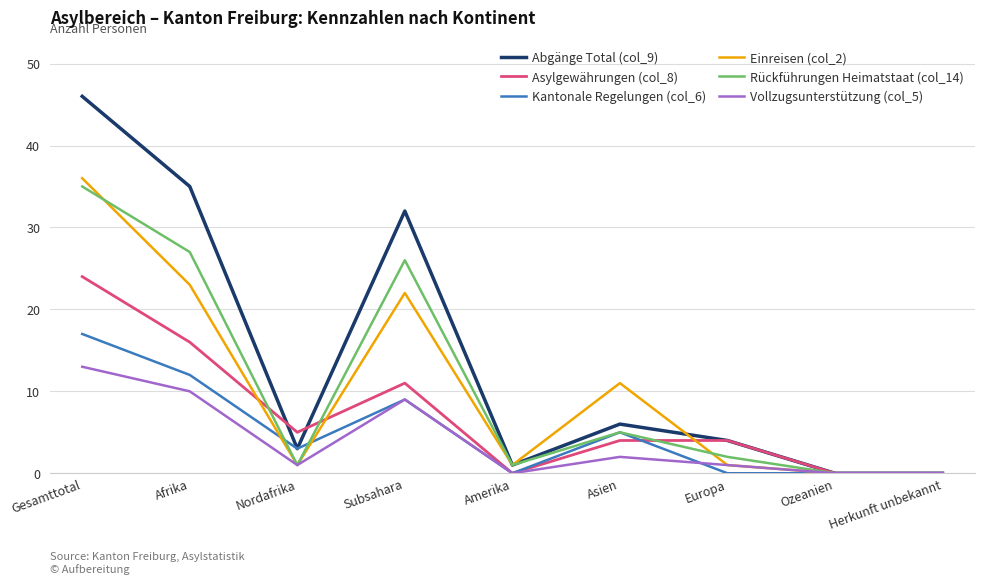

How many lines are shown in the chart?

6